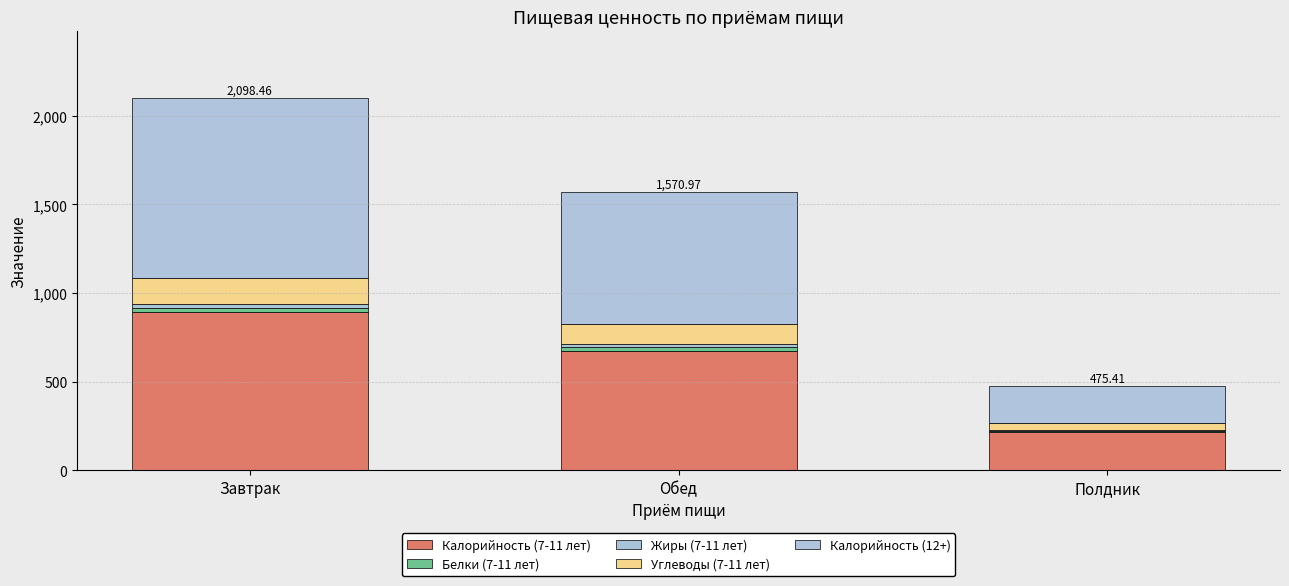

Count the number of categories in the chart.

3